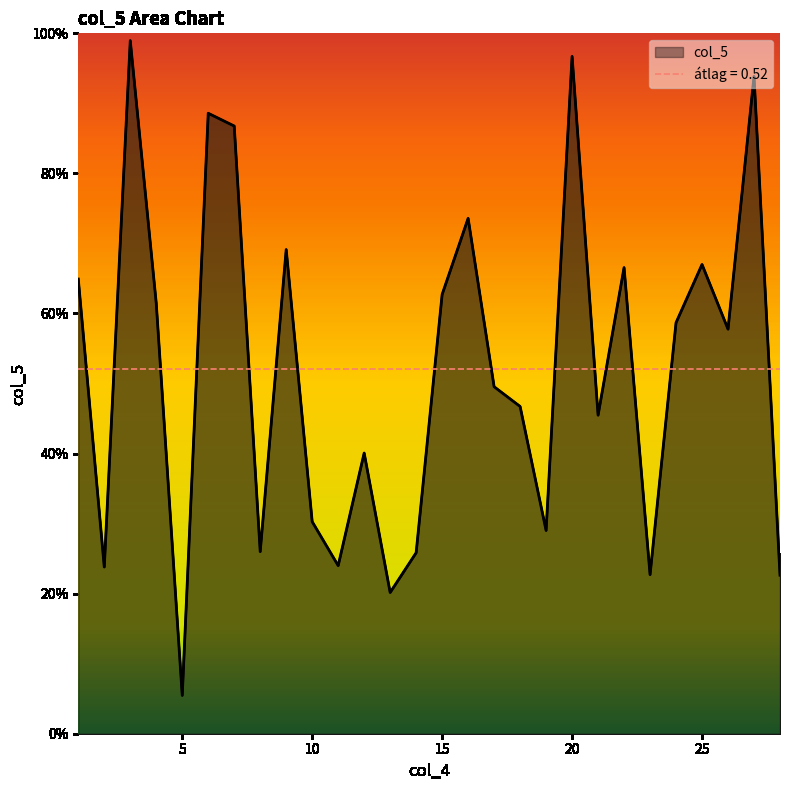

At which category does the data reach its first local peak?

3